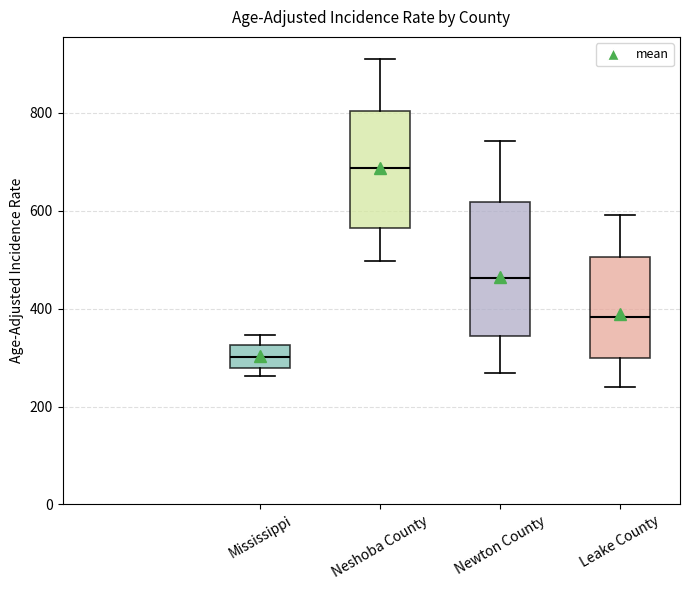

Where is the lower edge of the box for Newton County on the y-axis? The values are not printed on the chart, so give them approximately, as read against the axis.

340